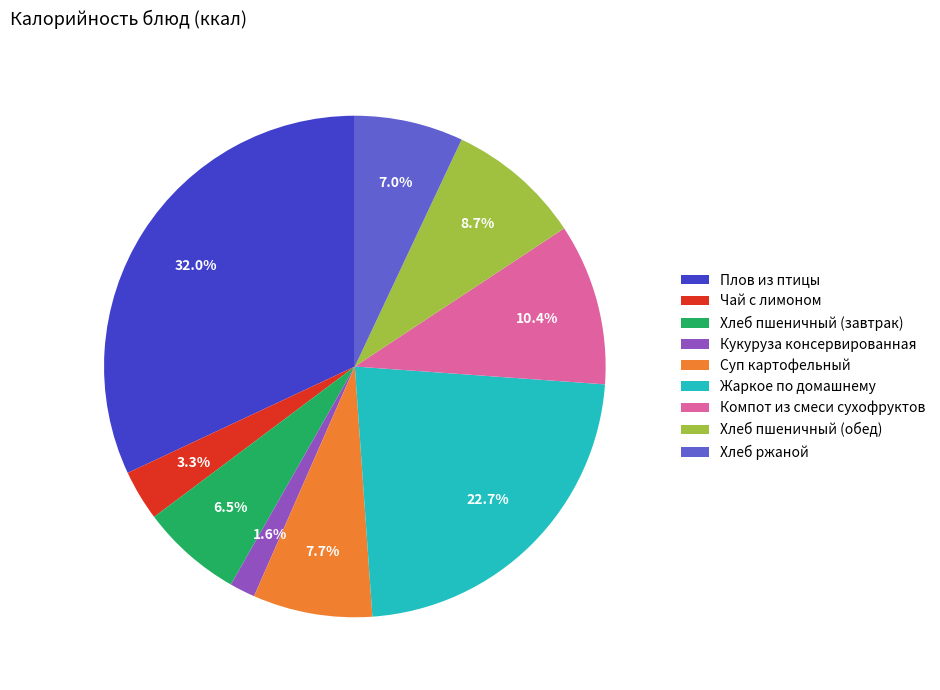

Which slice is the smallest?

Кукуруза консервированная